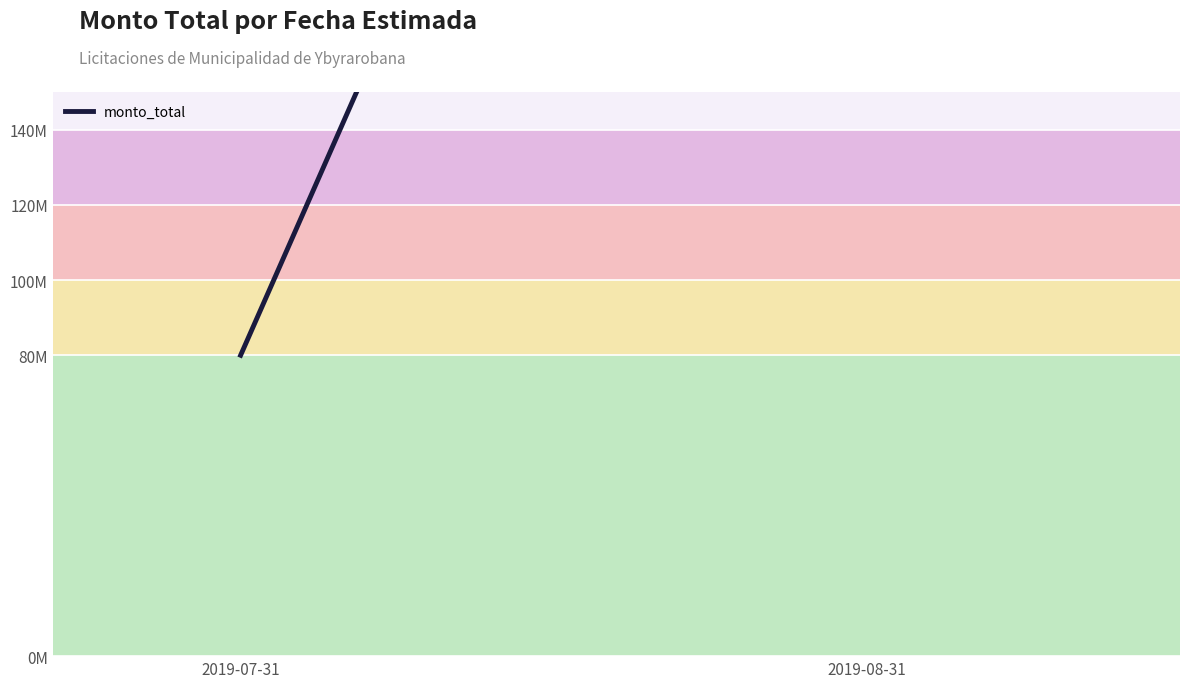

Which category has the highest value across all series?

2019-08-31